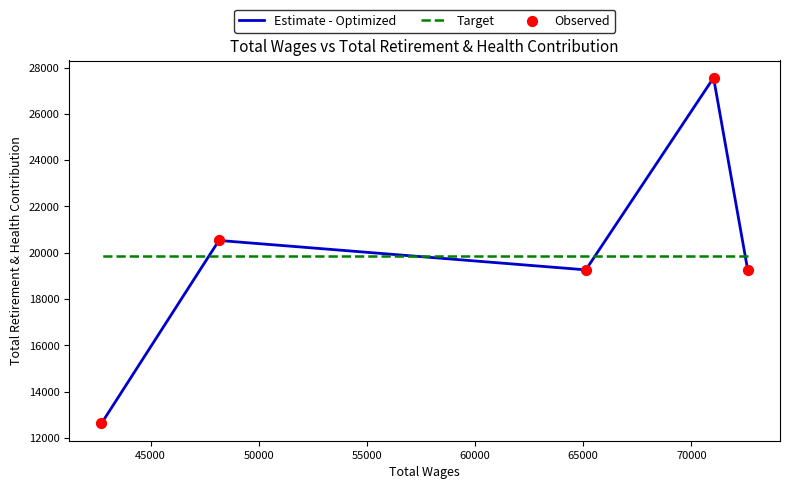

What are all the series names shown in the legend?

Estimate - Optimized, Target, Observed